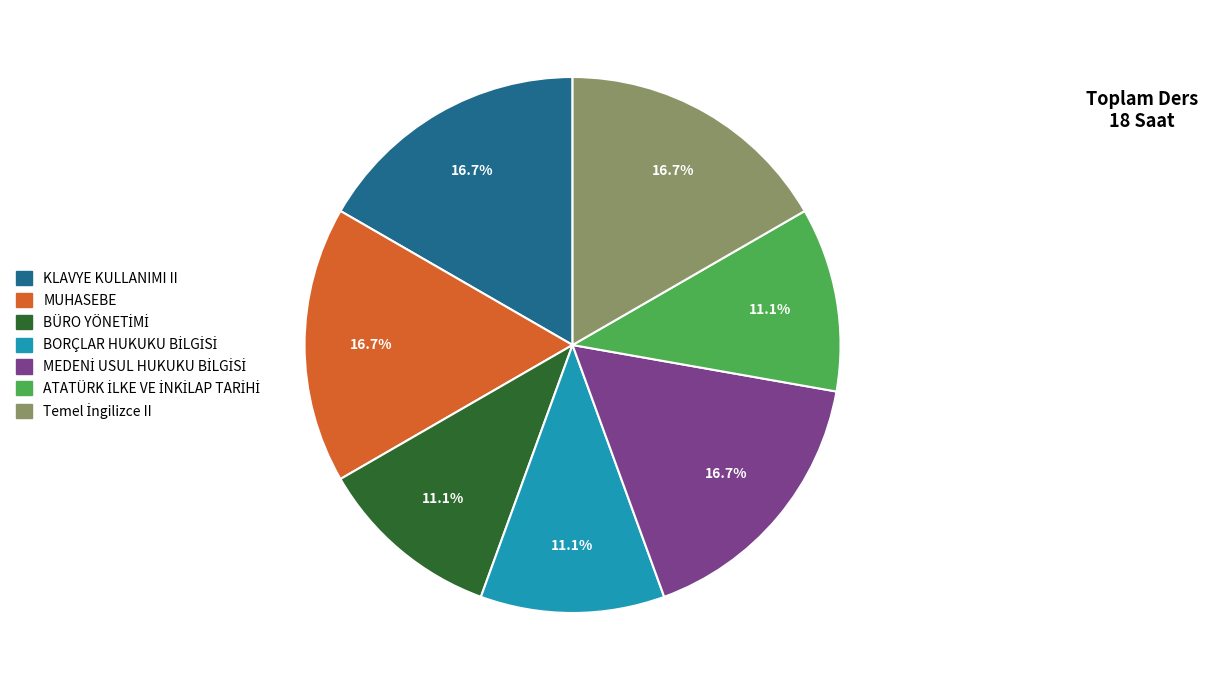

Is there any slice that represents more than half of the pie?

No